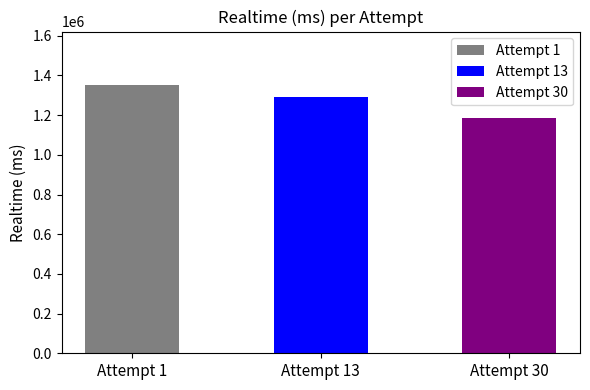

Which category has the highest value across all series?

Attempt 1